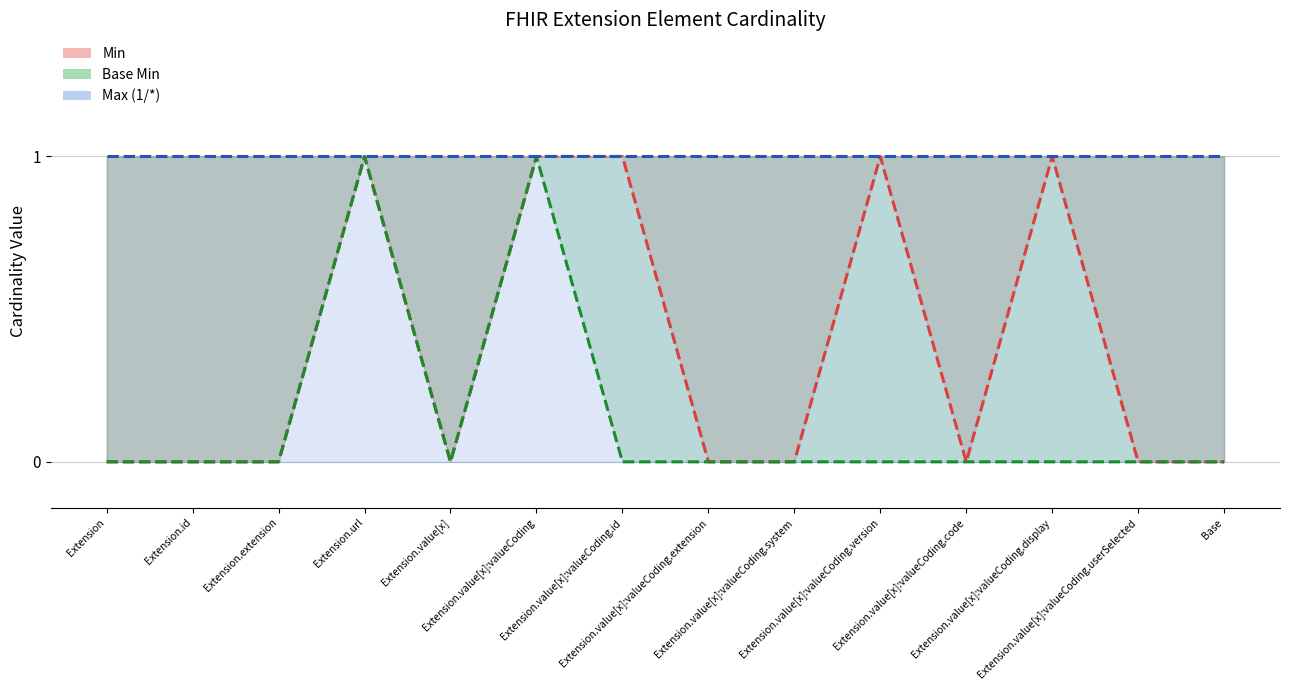

True or false: Extension Min and Extension Max (numeric) cross at least once.

False